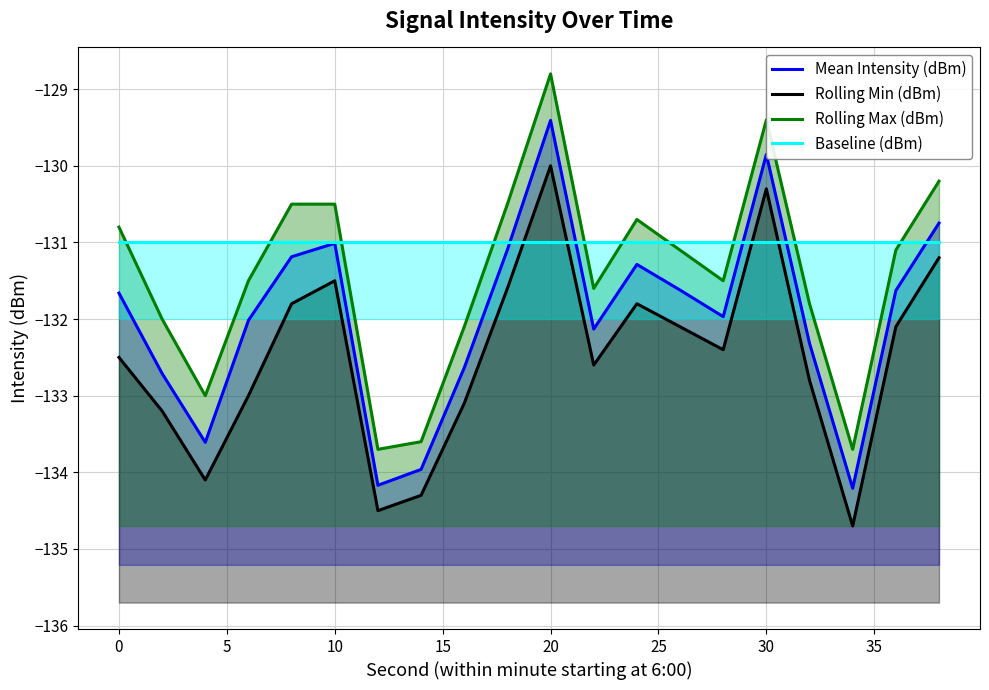

What is the difference between the second highest and minimum values in the Mean Intensity (dBm) series?

4.4